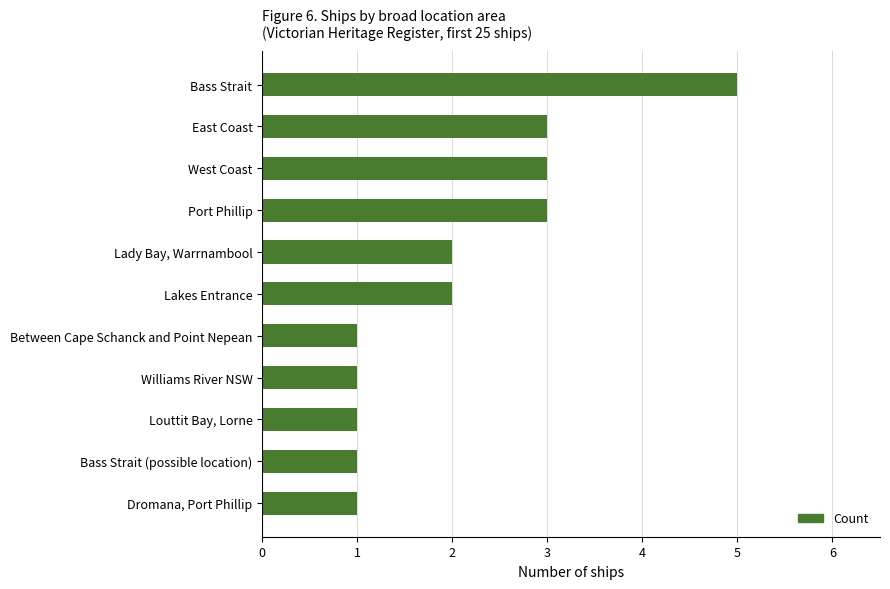

Reading bottom to top, what are all the values shown in this chart?

Dromana, Port Phillip=1	Bass Strait (possible location)=1	Louttit Bay, Lorne=1	Williams River NSW=1	Between Cape Schanck and Point Nepean=1	Lakes Entrance=2	Lady Bay, Warrnambool=2	Port Phillip=3	West Coast=3	East Coast=3	Bass Strait=5